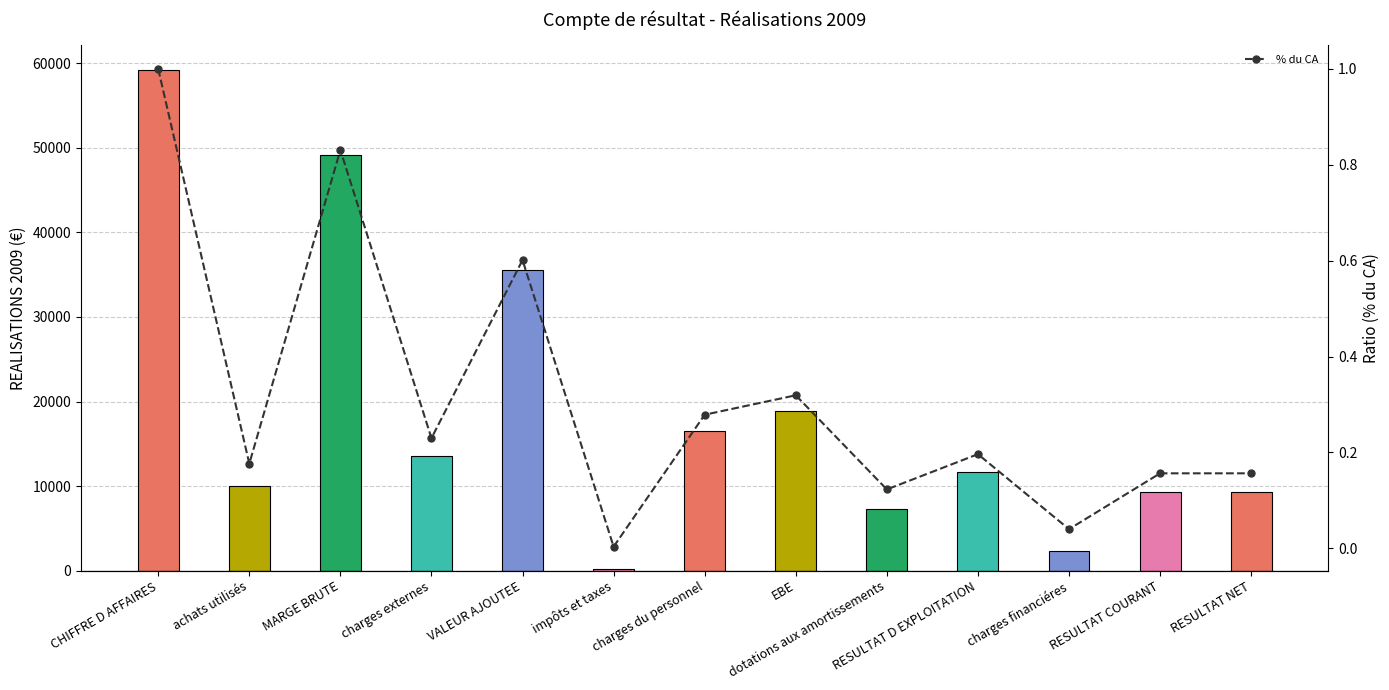

At achats utilisés, list the series in order from largest to smallest.

REALISATIONS 2009, %